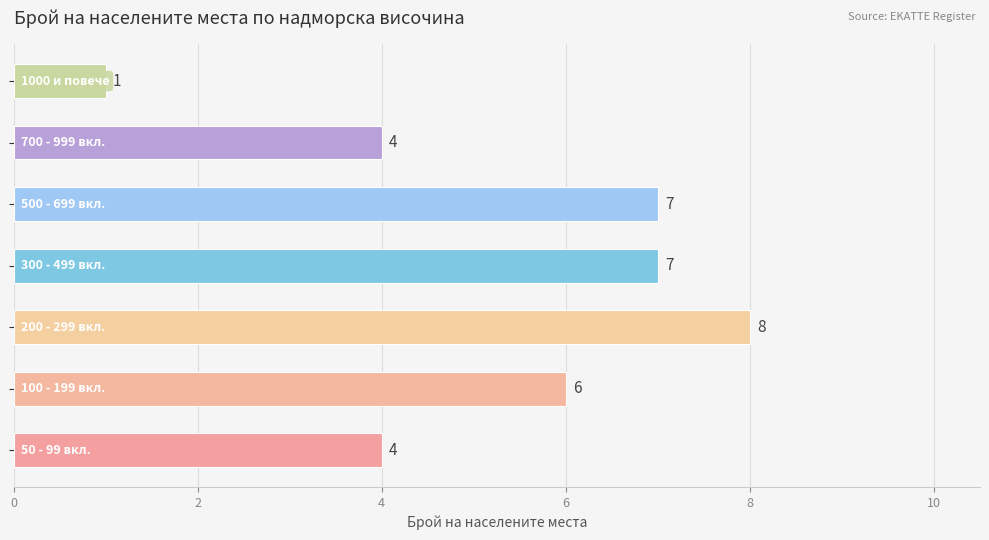

What is the difference between the maximum and minimum values?

7